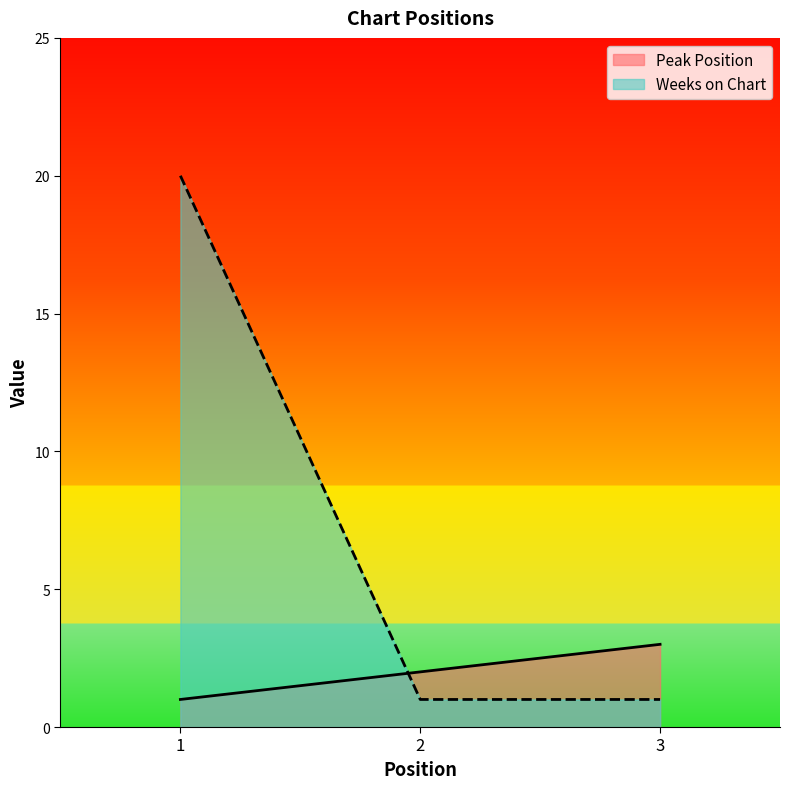

True or false: Peak Position has a value of 2 at 1.

False